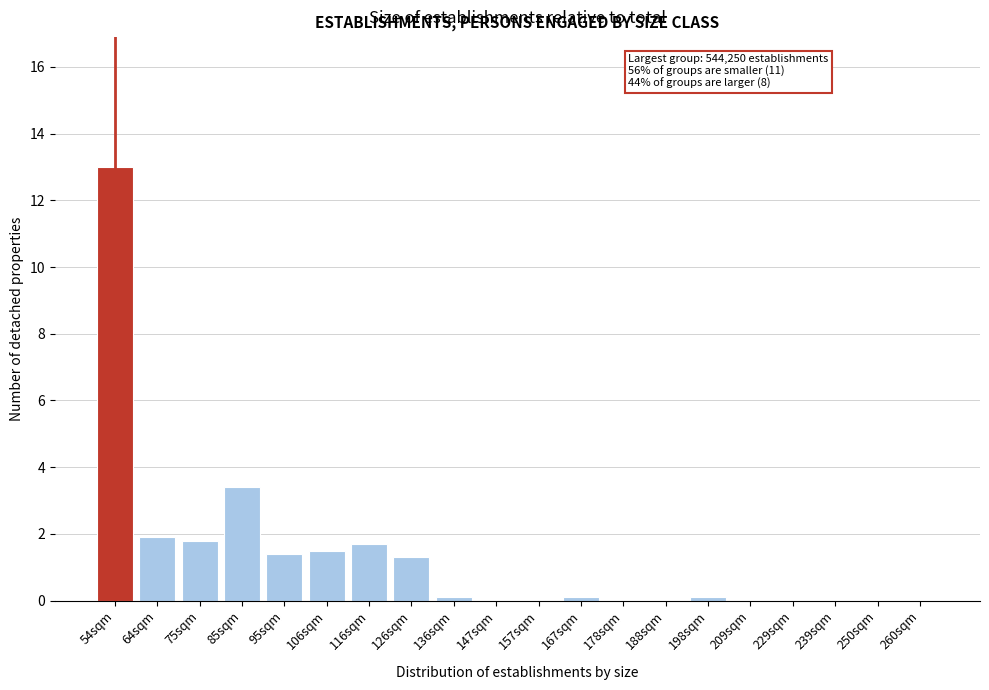

Reading left to right, transcribe all the data shown in this chart.

54sqm=13.0	64sqm=1.9	75sqm=1.8	85sqm=3.4	95sqm=1.4	106sqm=1.5	116sqm=1.7	126sqm=1.3	136sqm=0.1	147sqm=0.0	157sqm=0.0	167sqm=0.1	178sqm=0.0	188sqm=0.0	198sqm=0.1	209sqm=0.0	229sqm=0.0	239sqm=0.0	250sqm=0.0	260sqm=0.0